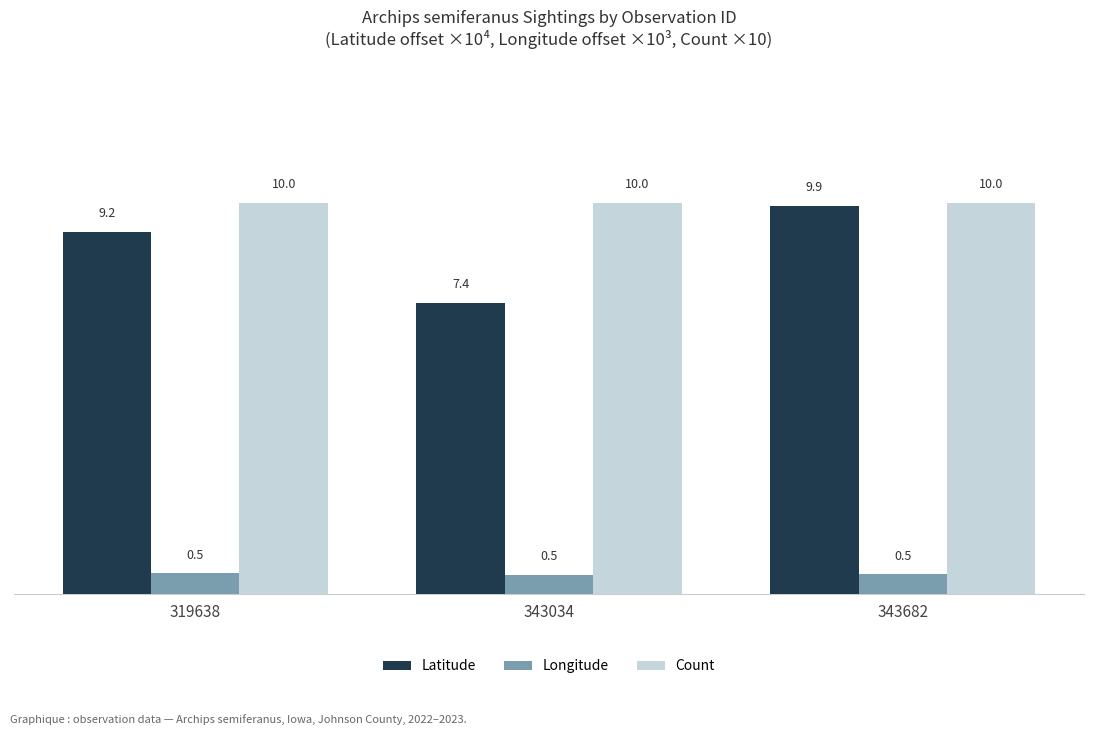

What is the lowest value of the Latitude series?

7.4